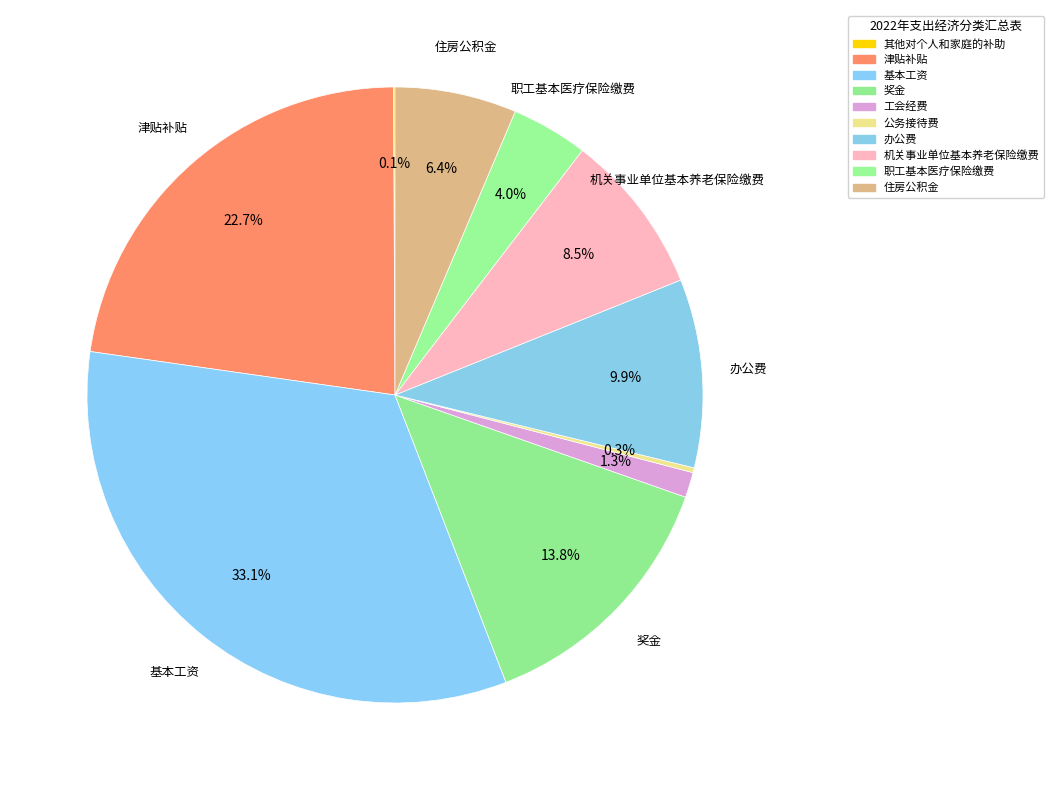

Is there any slice that represents more than half of the pie?

No